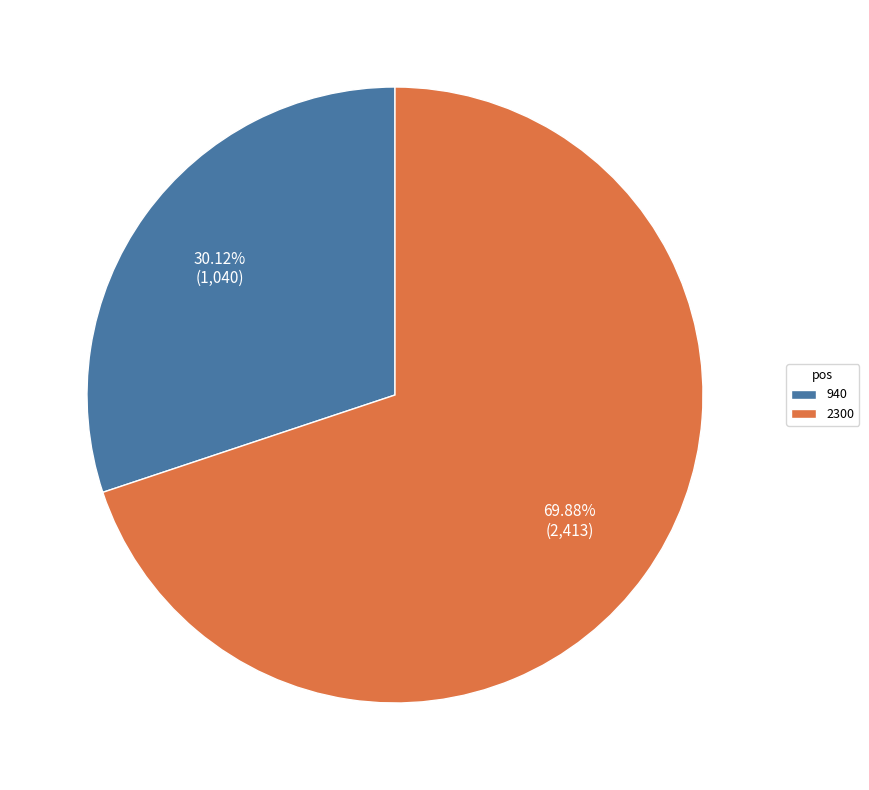

True or false: 940 accounts for 30% of the total.

True